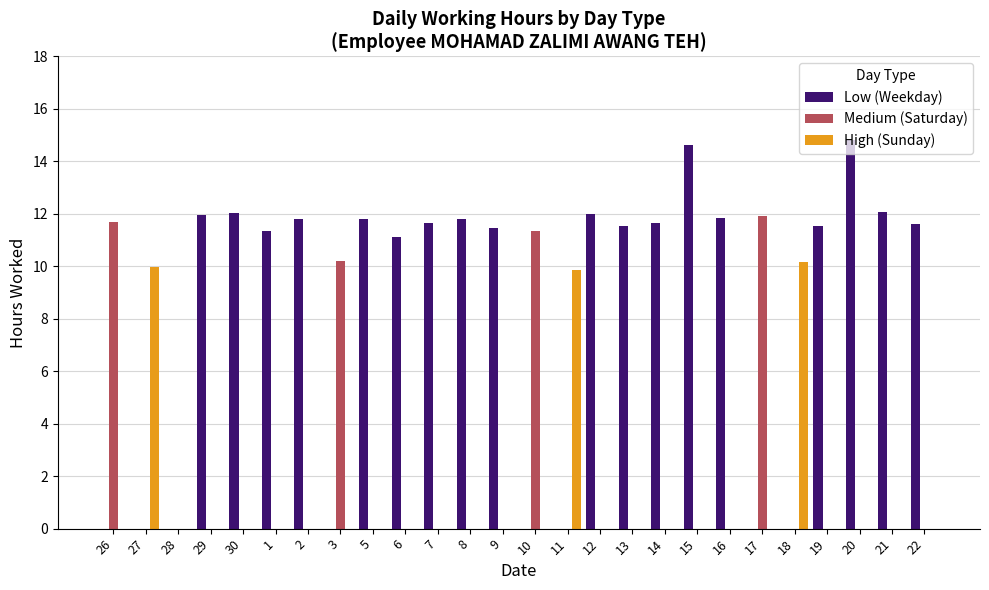

Which series has the largest total across all categories?

Low (Weekday)